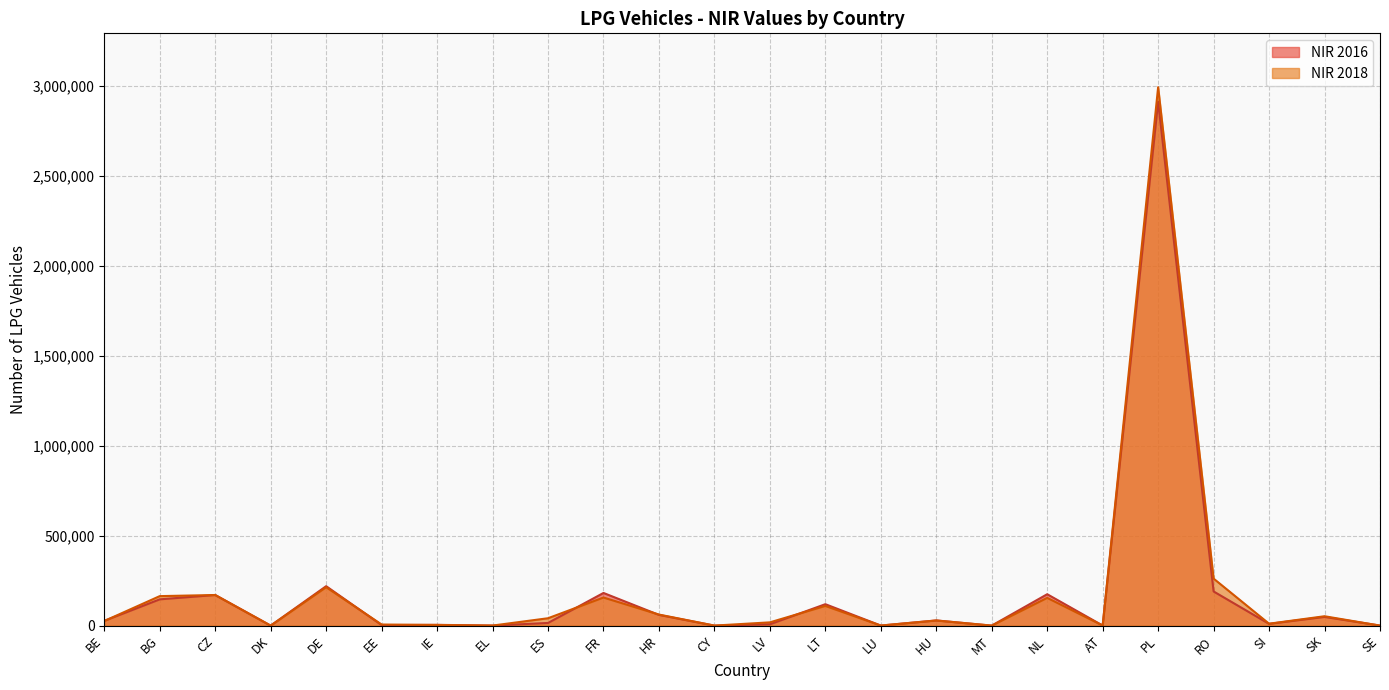

In NIR 2016, how many points are higher than both neighbors (excluding endpoints)?

9